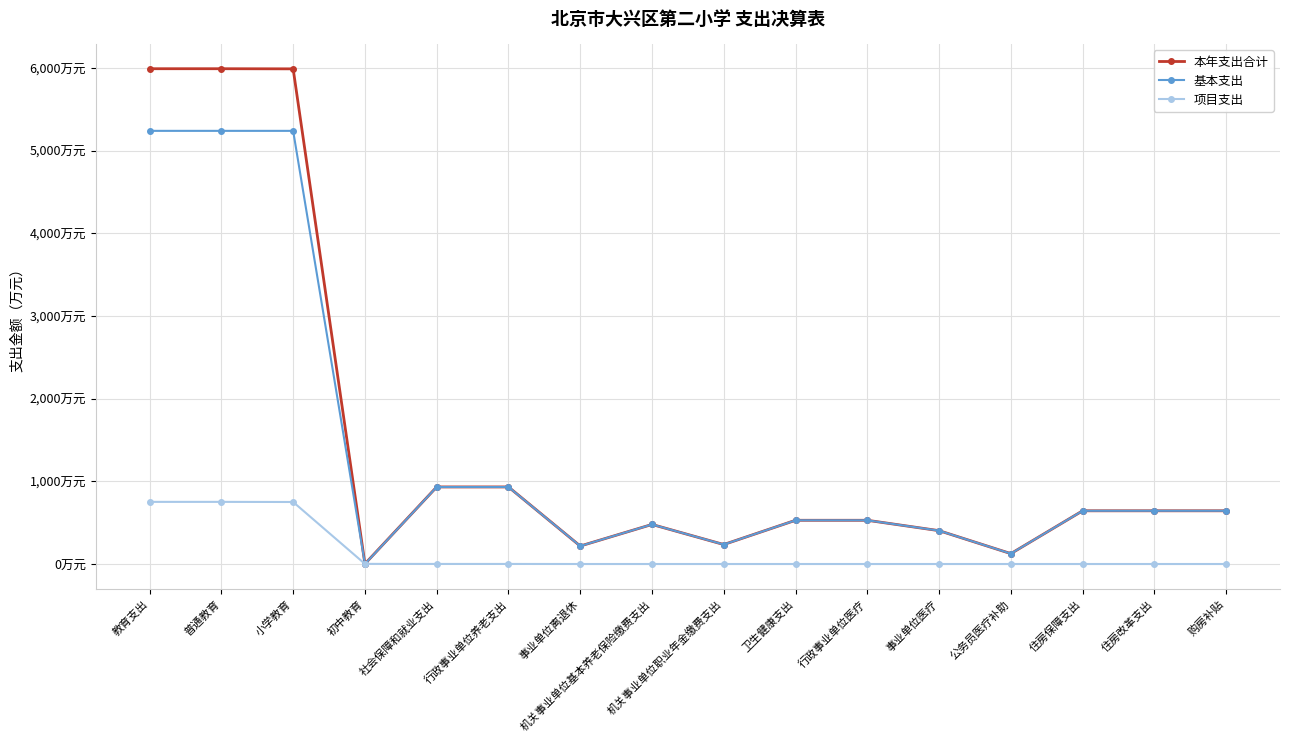

Rank the categories by 项目支出 value from lowest to highest.

事业单位离退休, 机关事业单位基本养老保险缴费支出, 机关事业单位职业年金缴费支出, 卫生健康支出, 行政事业单位医疗, 事业单位医疗, 公务员医疗补助, 住房保障支出, 住房改革支出, 购房补贴, 社会保障和就业支出, 行政事业单位养老支出, 初中教育, 小学教育, 教育支出, 普通教育